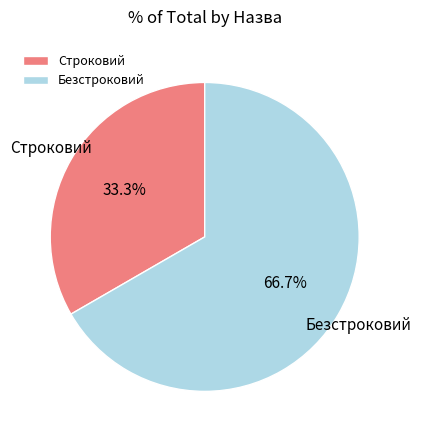

Rank the categories by value from highest to lowest.

Безстроковий, Строковий